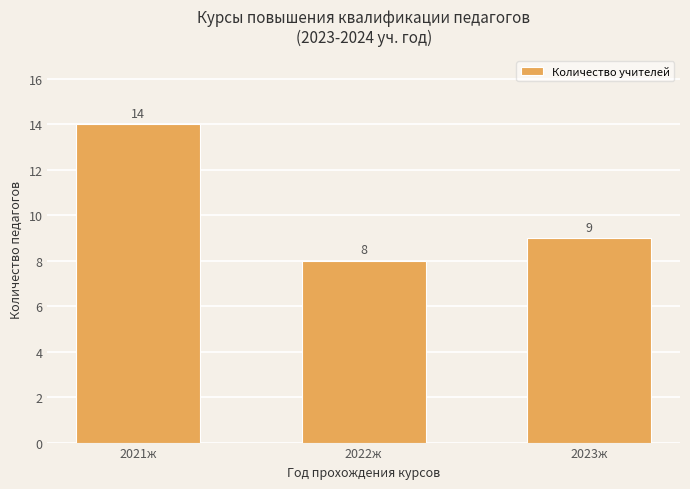

Reading left to right, what are all the values shown in this chart?

2021ж=14	2022ж=8	2023ж=9